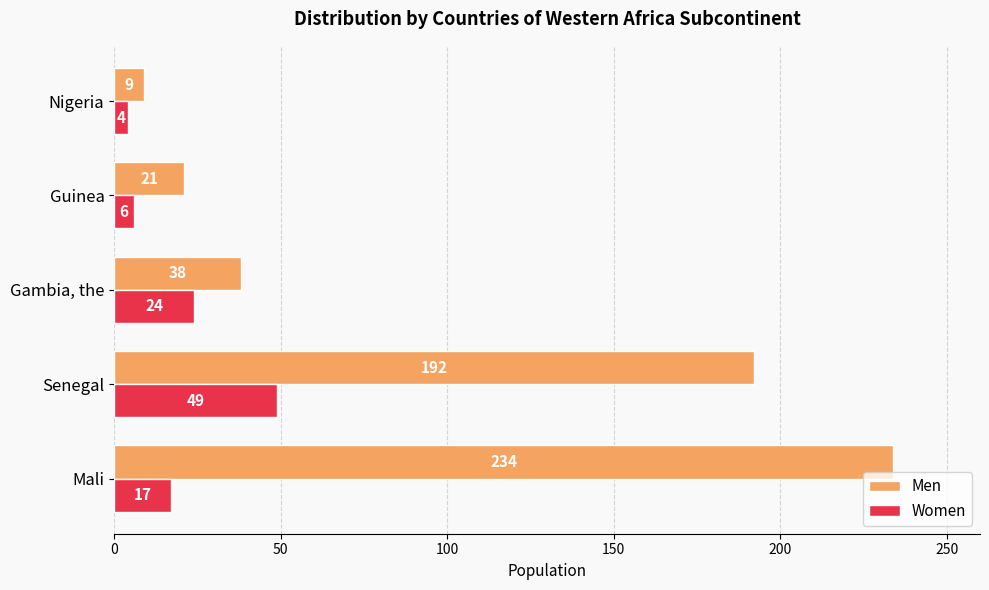

Where is Men nearest to the value 121?

Senegal